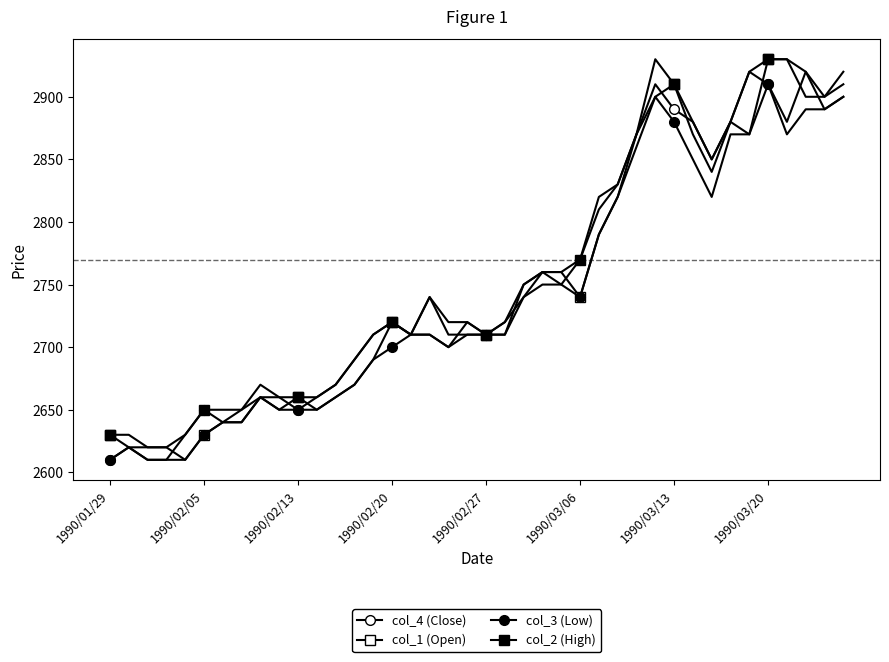

What is the value of the col_3 (Low) point at the 21st from the left?

2710